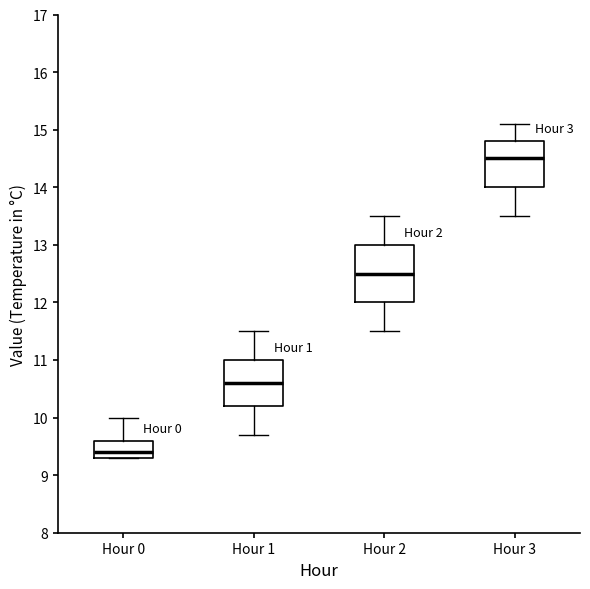

Where does the upper whisker of the box for Hour 0 end on the y-axis? The values are not printed on the chart, so give them approximately, as read against the axis.

10.0